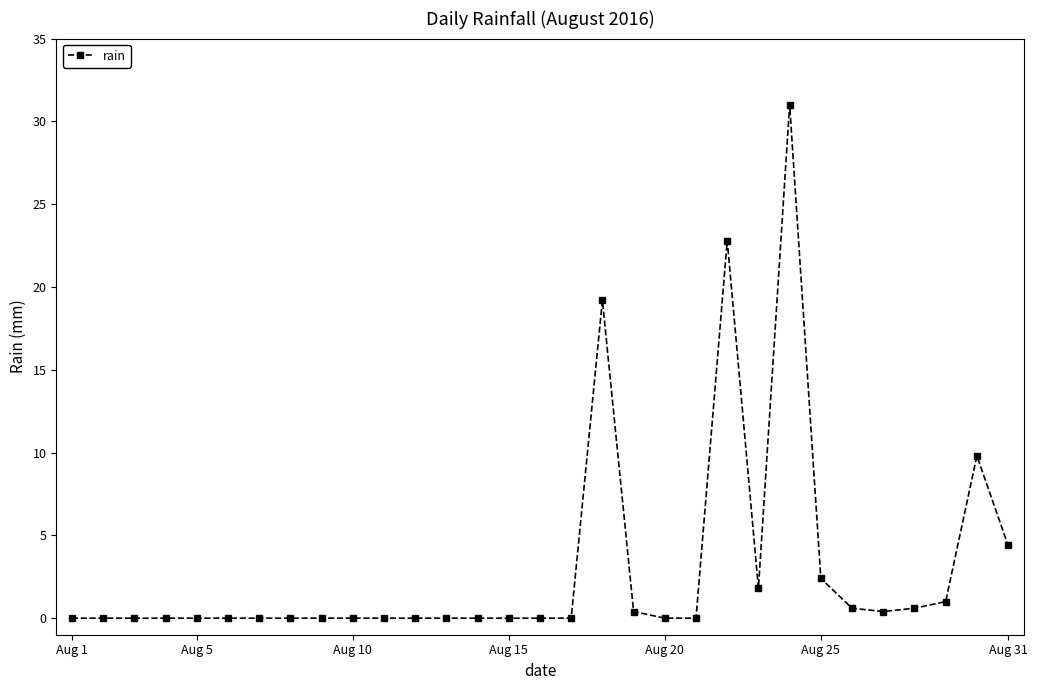

What is the value of the 23rd point from the left?

1.8